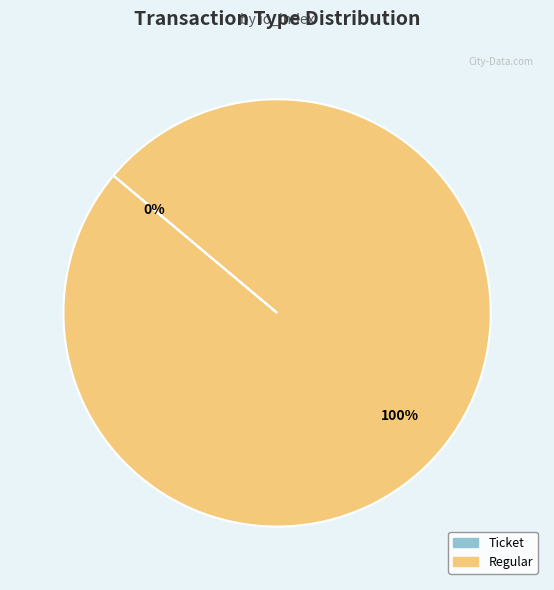

Which category accounts for the majority?

Regular